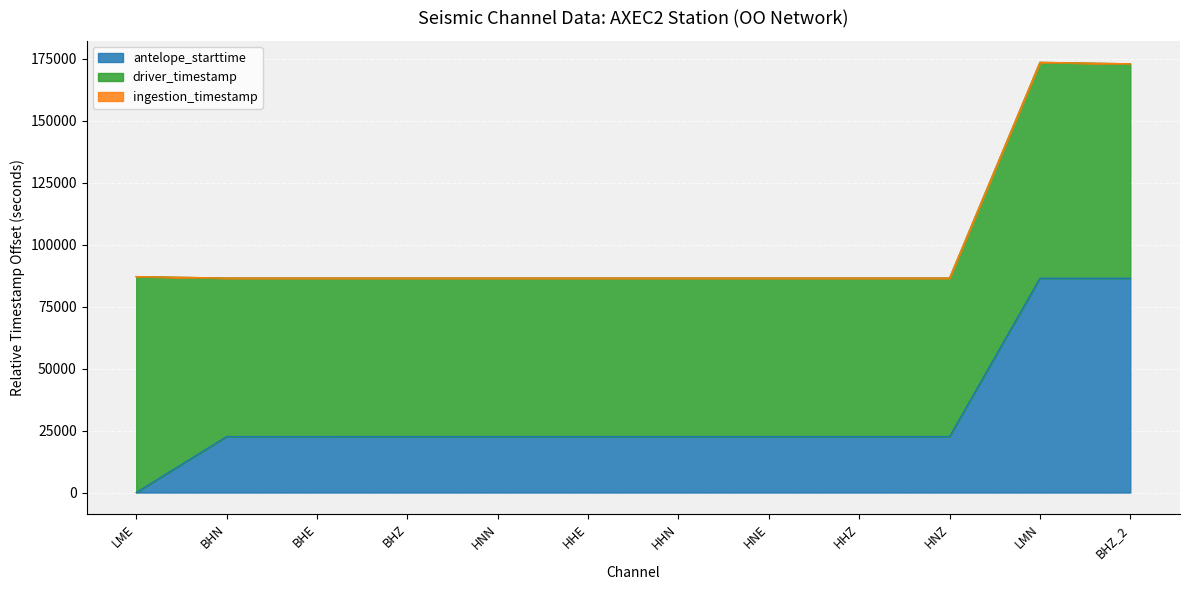

How many series are shown in this chart?

3